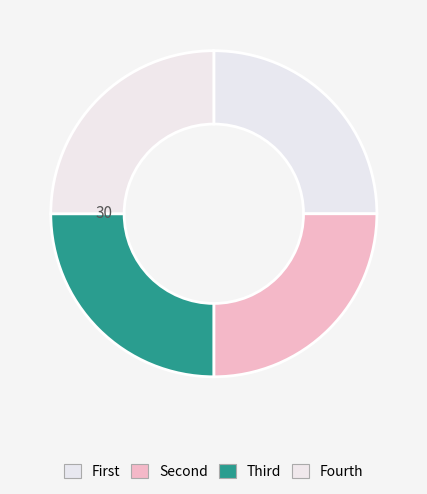

How many segments does this pie chart have?

4